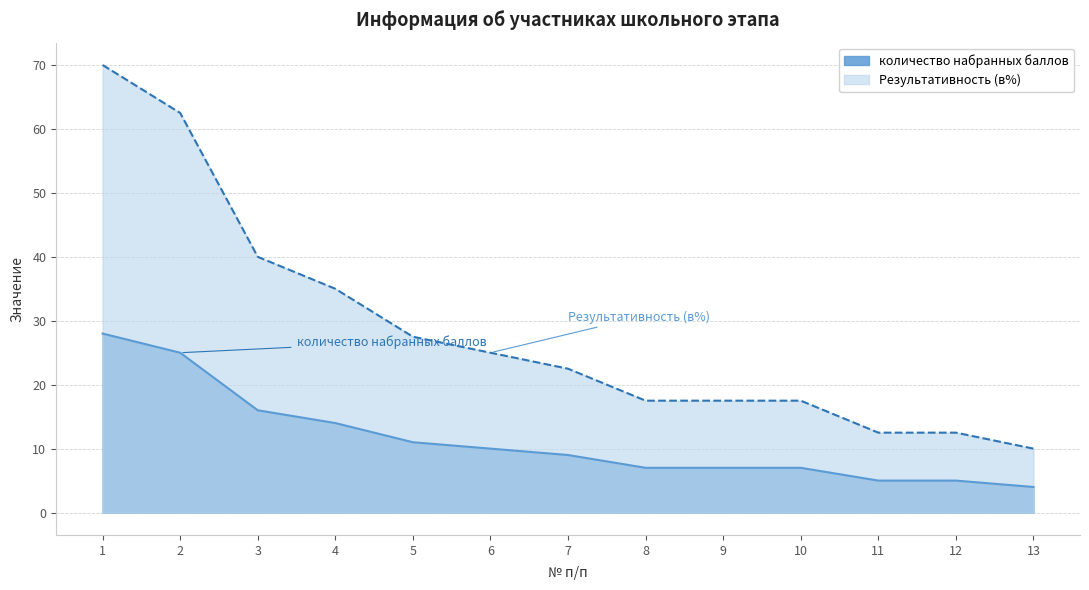

Reading left to right, list all the values displayed in this chart.

количество набранных баллов: 1=28.0	2=25.0	3=16.0	4=14.0	5=11.0	6=10.0	7=9.0	8=7.0	9=7.0	10=7.0	11=5.0	12=5.0	13=4.0
Результативность (в%): 1=70.0	2=62.5	3=40.0	4=35.0	5=27.5	6=25.0	7=22.5	8=17.5	9=17.5	10=17.5	11=12.5	12=12.5	13=10.0